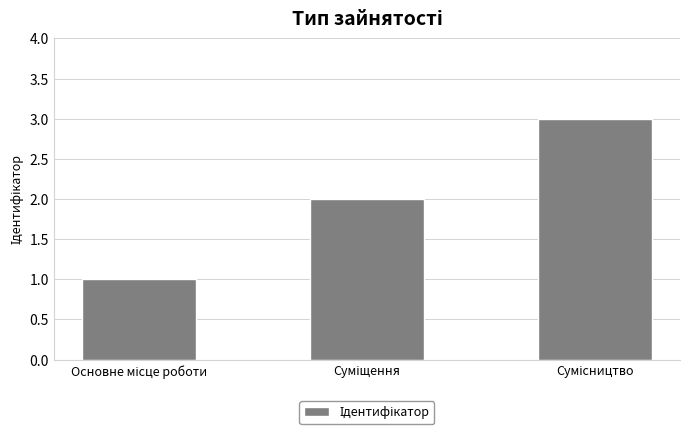

Does the chart contain any negative values?

No